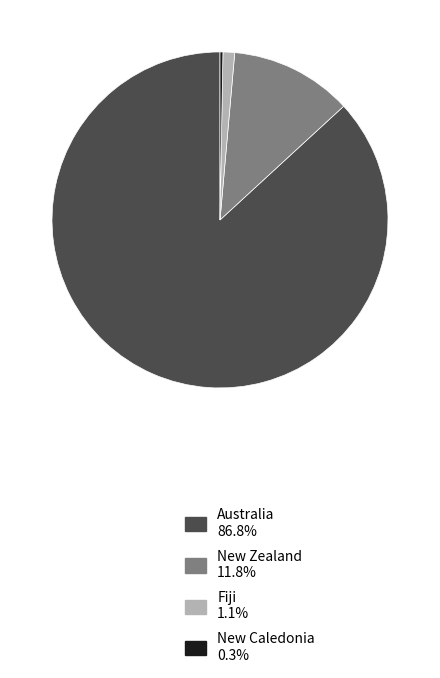

Do New Zealand 11.8% and Fiji 1.1% together represent more than half of the pie?

No